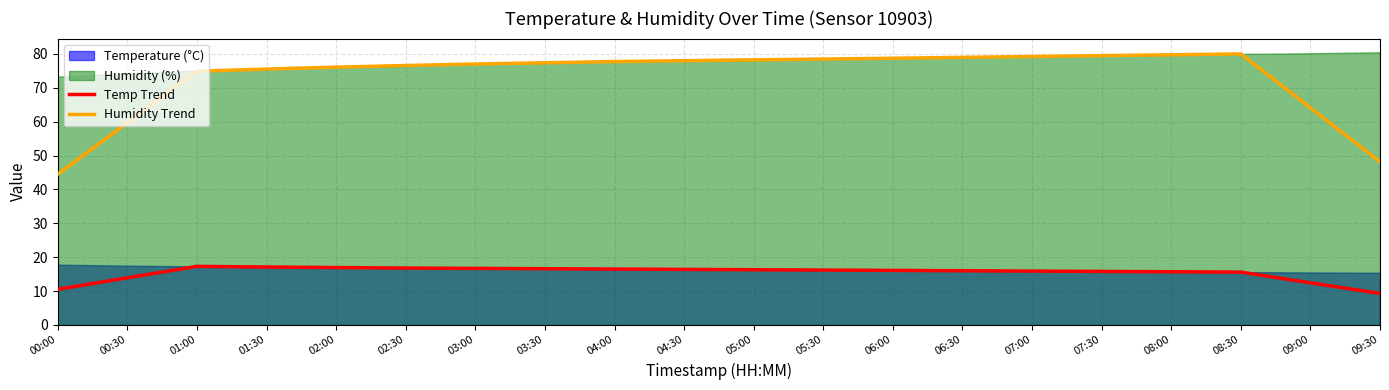

Rank the series by their maximum value, from lowest to highest.

Temp Trend, Humidity Trend